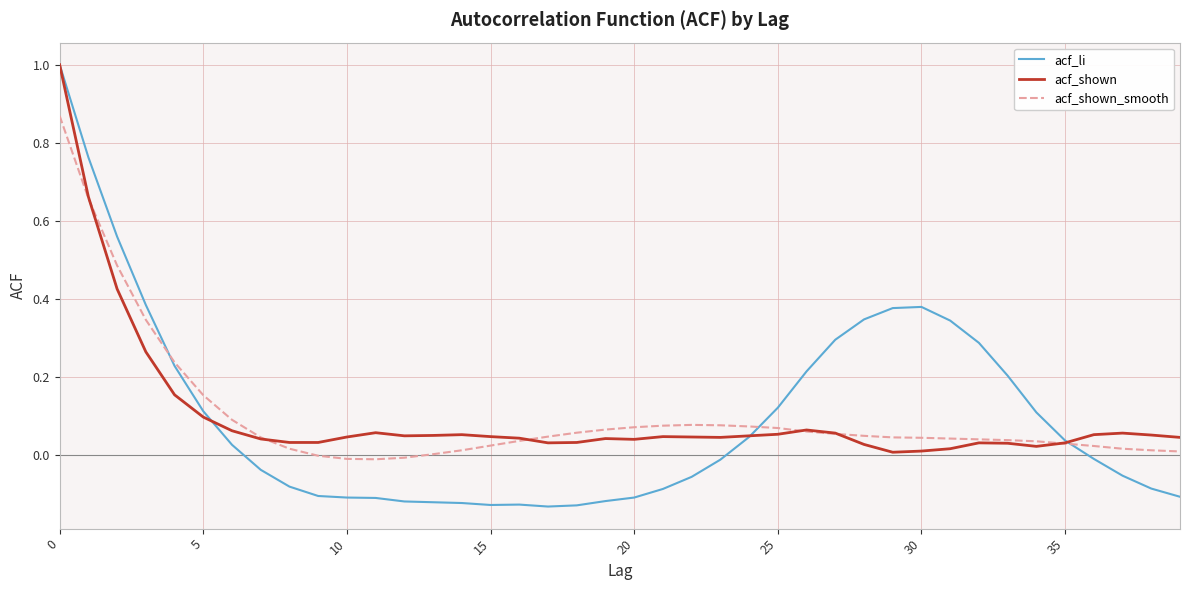

What is the sum of all acf_shown values?

4.0